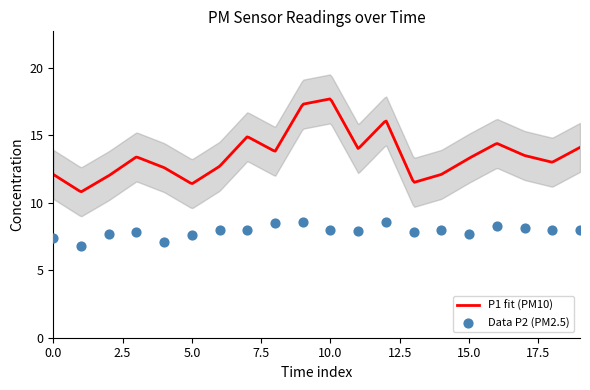

What is the minimum value for P1 fit (PM10)?

10.8